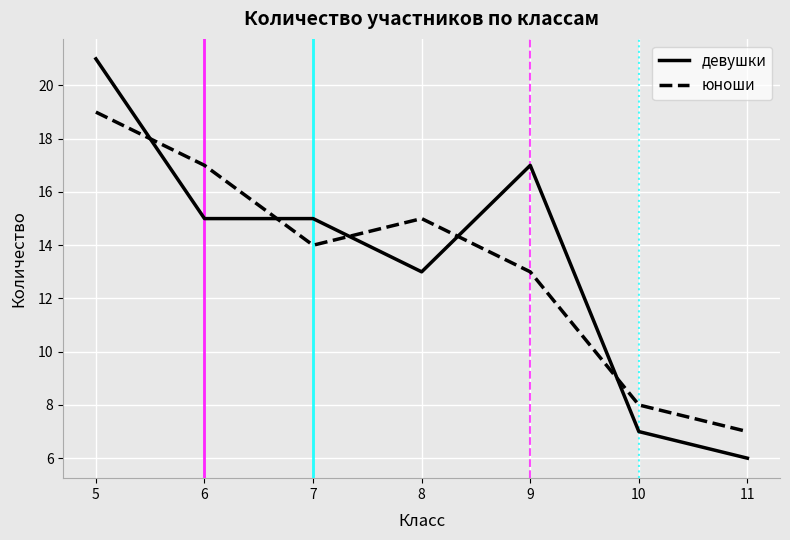

What is the difference between the second highest and second lowest values in the девушки series?

10